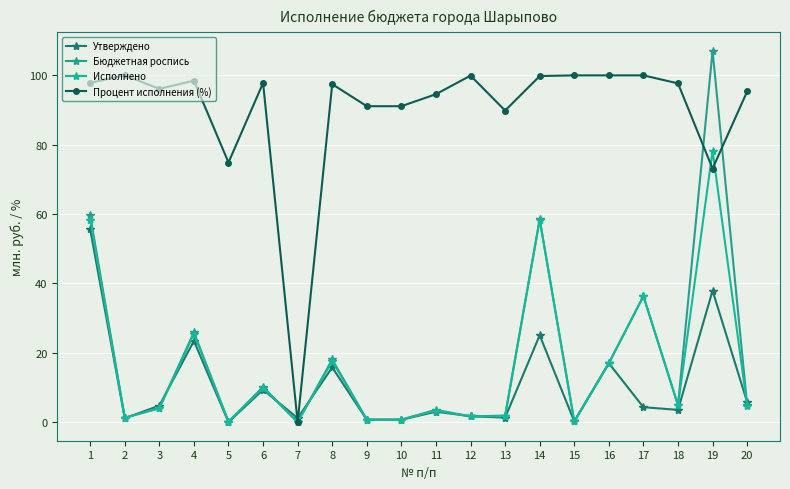

True or false: Утверждено and Исполнено intersect in this chart.

True